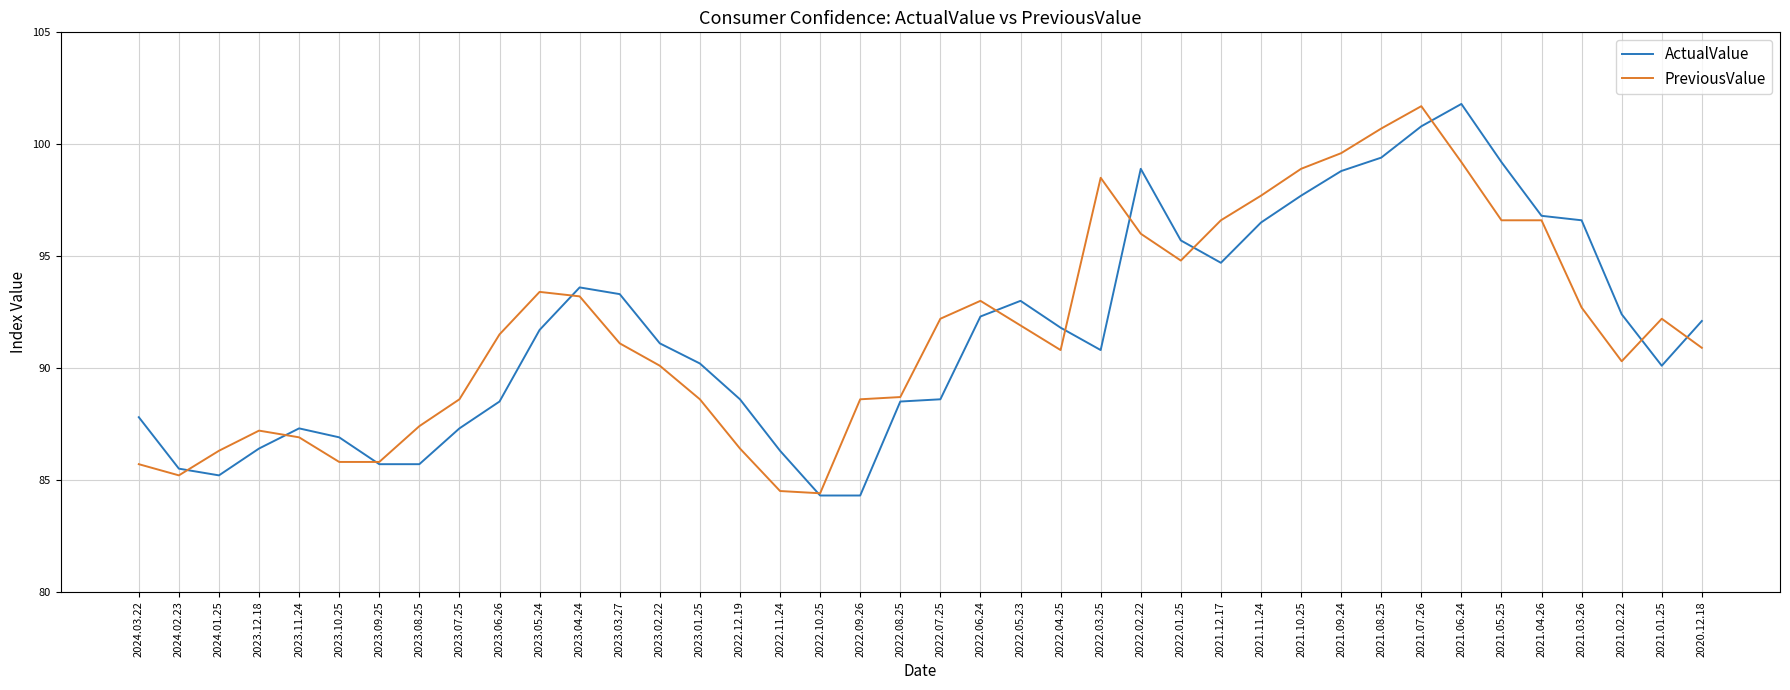

True or false: PreviousValue and ActualValue cross at least once.

True